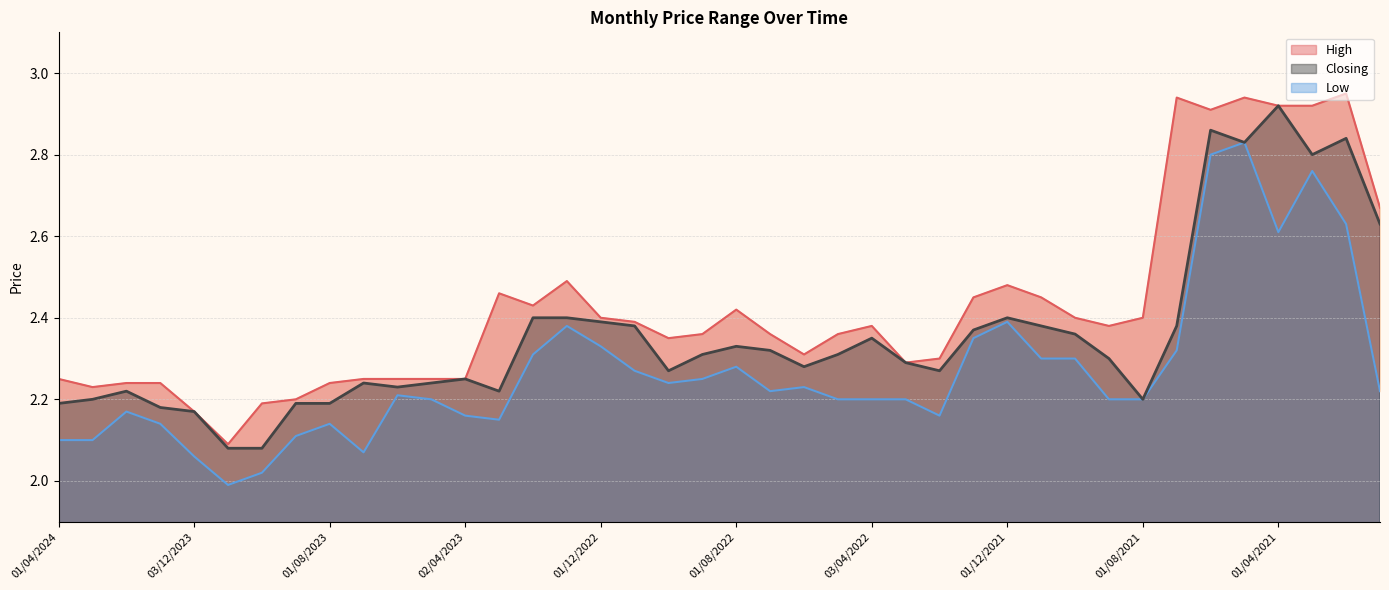

What is the approximate value of Closing at 01/12/2022?

2.4